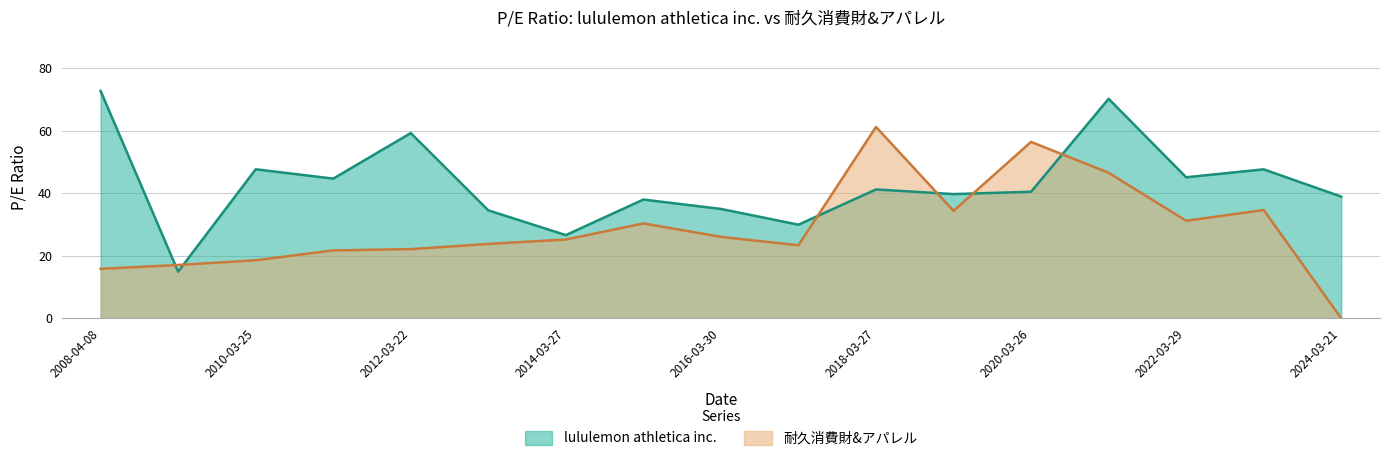

At how many categories does at least one series exceed 9?

17